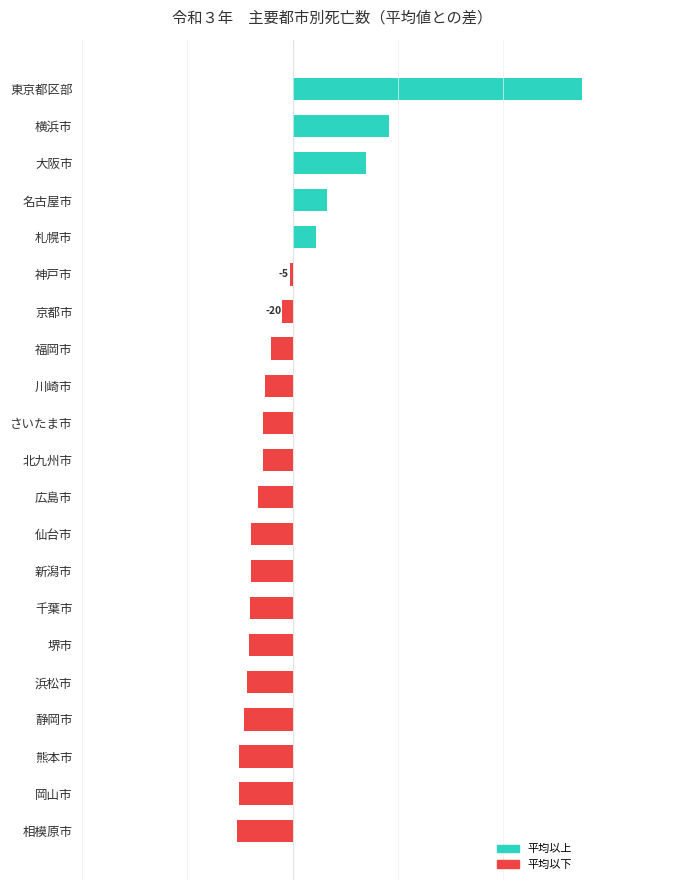

List the labels in order of value, largest first.

東京都区部, 横浜市, 大阪市, 名古屋市, 札幌市, 神戸市, 京都市, 福岡市, 川崎市, さいたま市, 北九州市, 広島市, 仙台市, 新潟市, 千葉市, 堺市, 浜松市, 静岡市, 熊本市, 岡山市, 相模原市